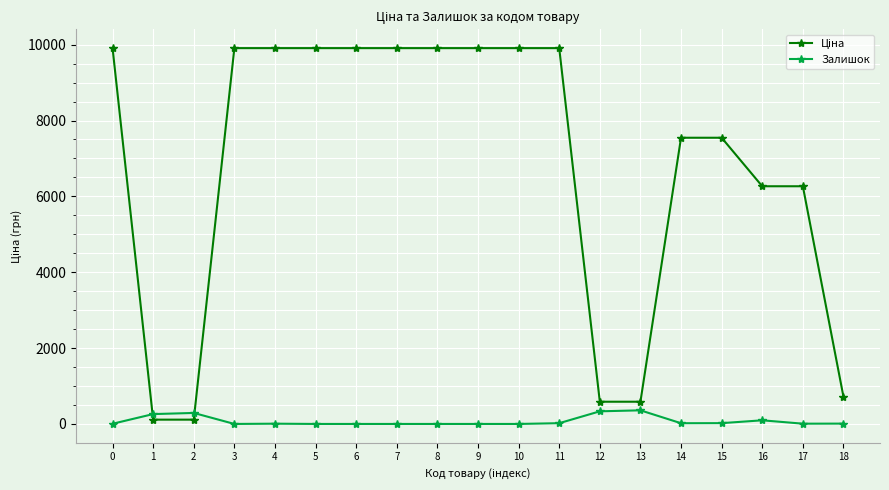

What is the highest value of the Залишок series?

359.0